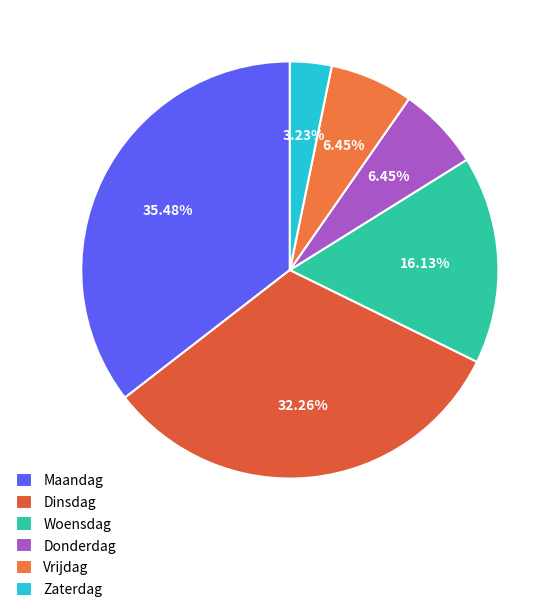

To the nearest percent, what percentage of the pie is Donderdag?

6%